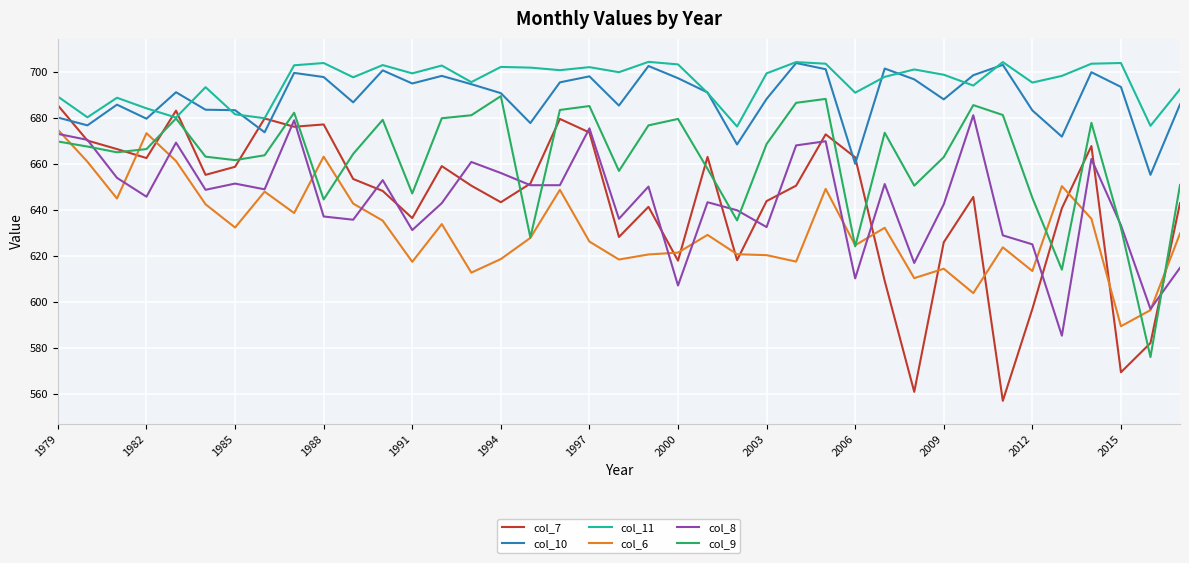

True or false: col_6 and col_11 cross at least once.

False